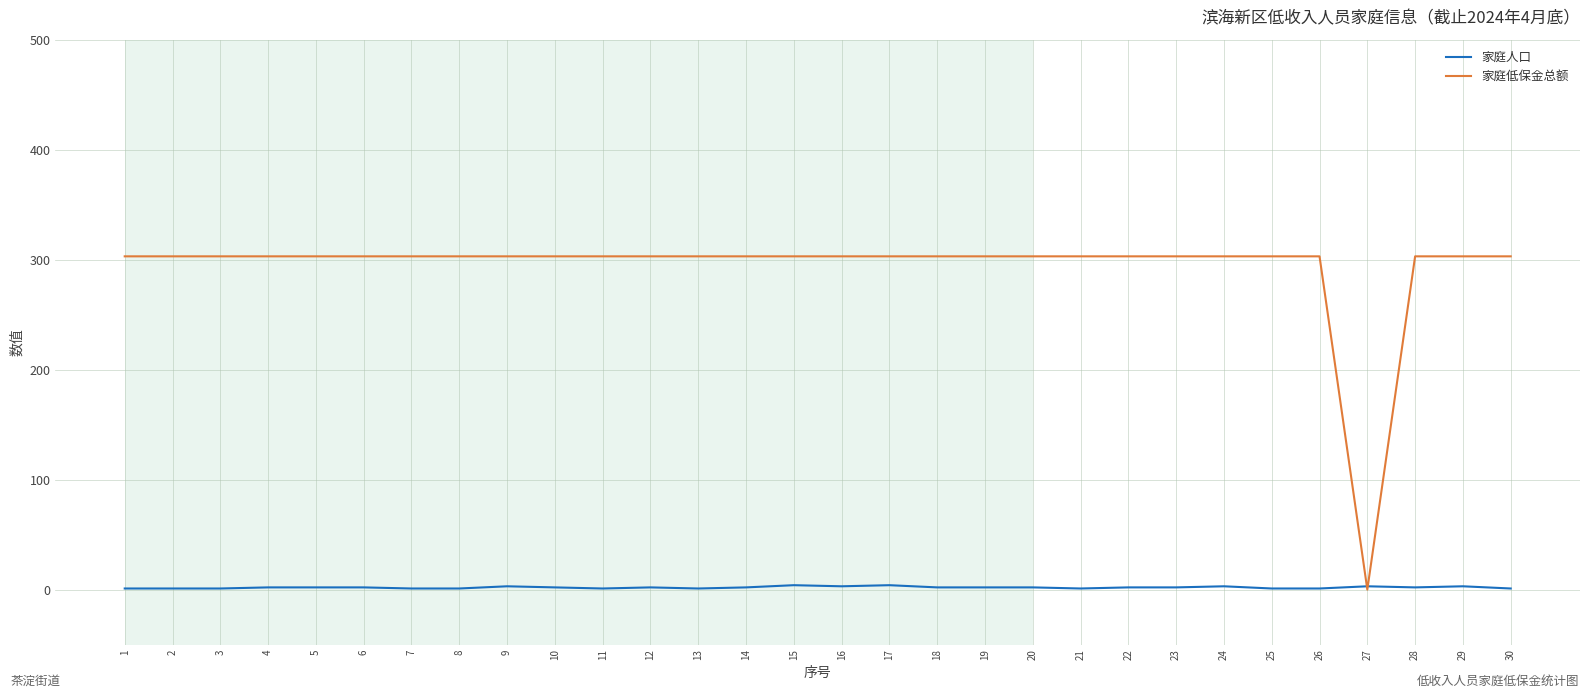

Which series has the largest total across all categories?

家庭低保金总额